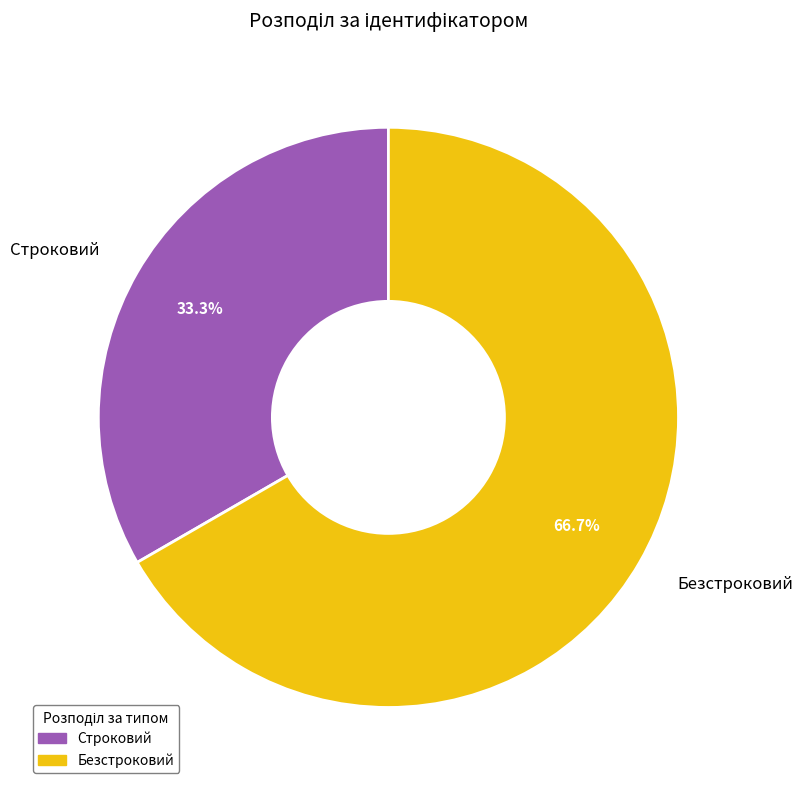

To the nearest percent, what percentage of the pie is Безстроковий?

67%